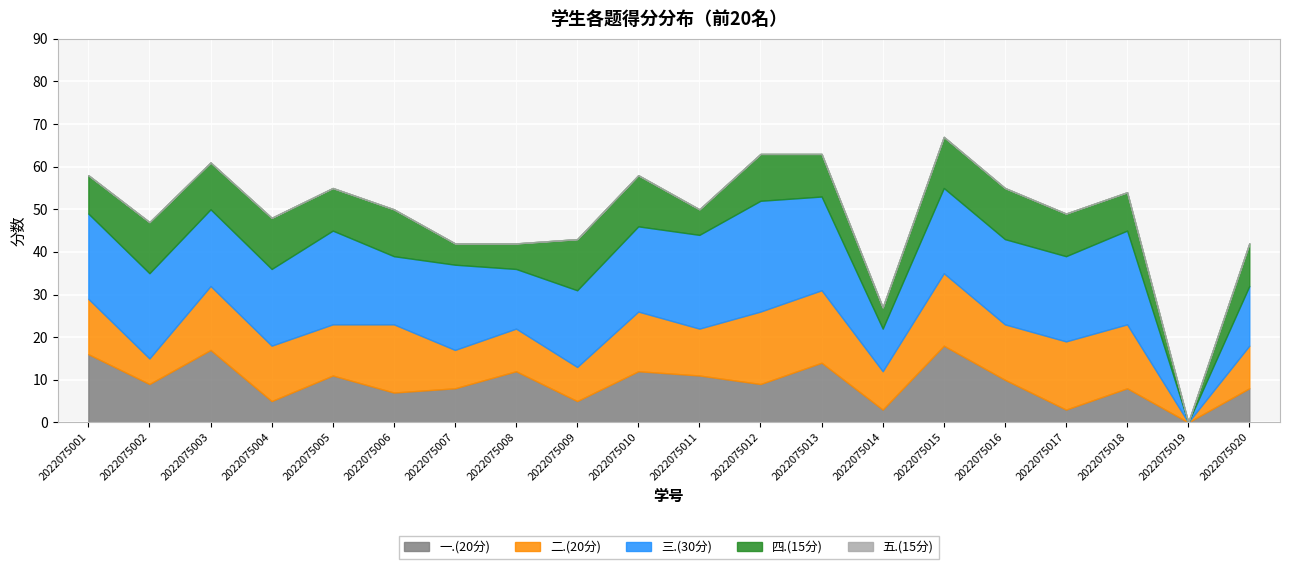

How many lines are shown in the chart?

5